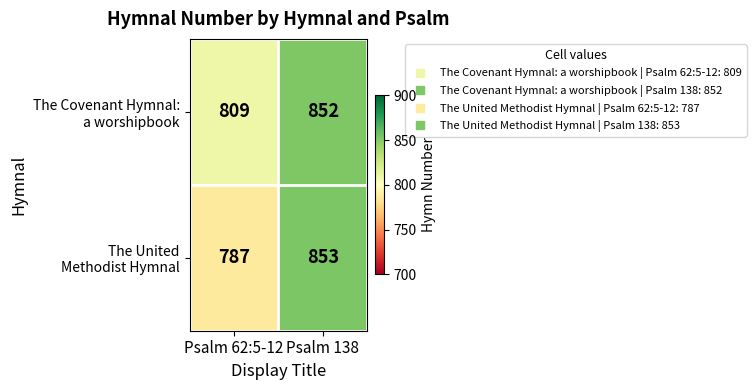

At how many categories does at least one series exceed 815?

1